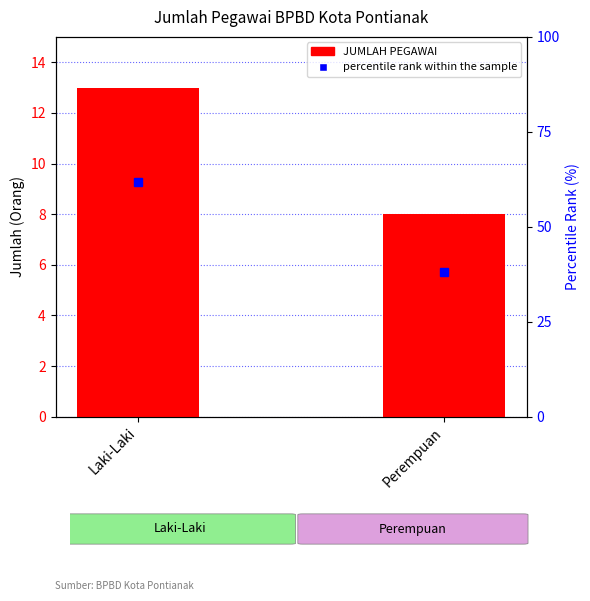

At which label does percentile rank within the sample reach its minimum?

Perempuan